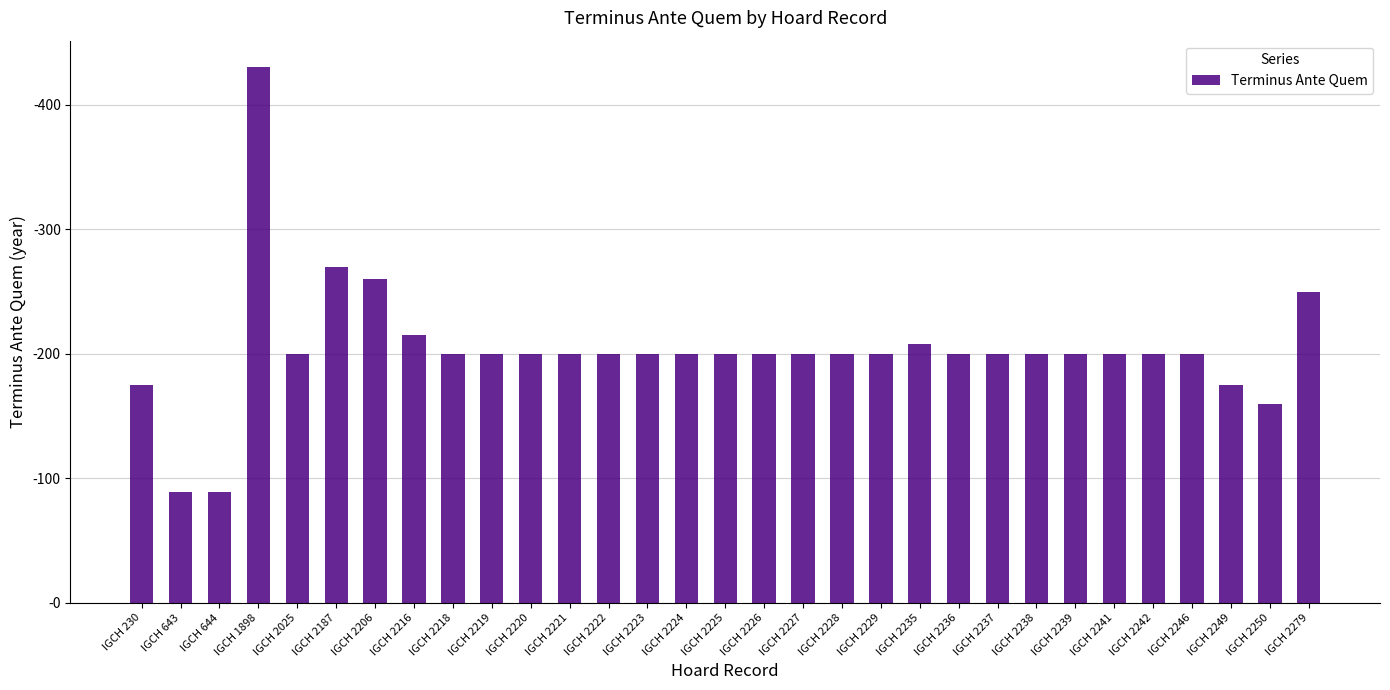

What is the difference between the maximum and minimum values?

341